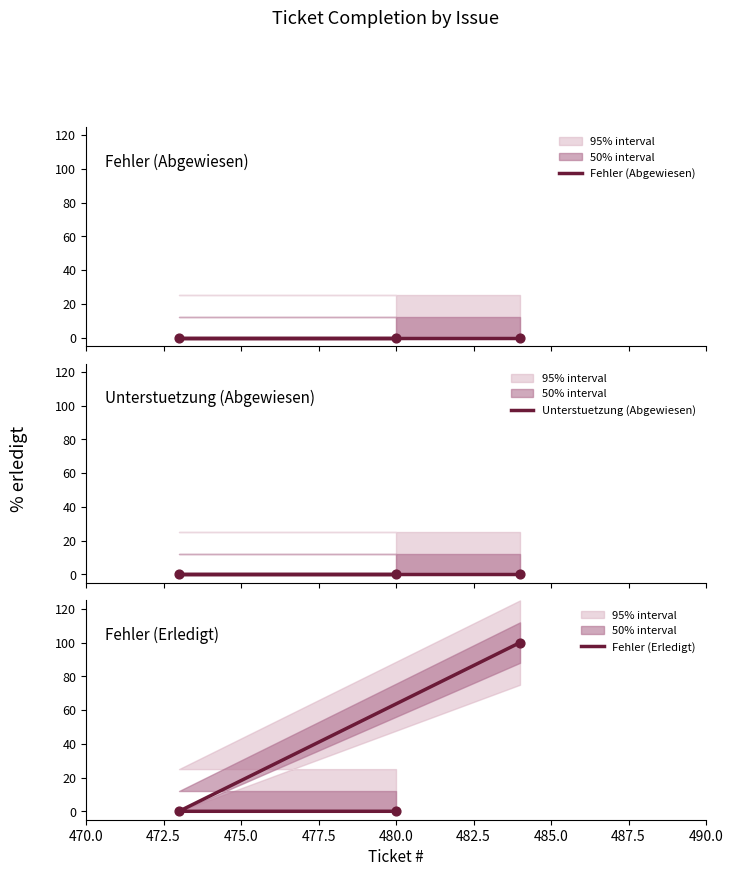

What are all the series names shown in the legend?

Fehler (Abgewiesen), Unterstuetzung (Abgewiesen), Fehler (Erledigt)